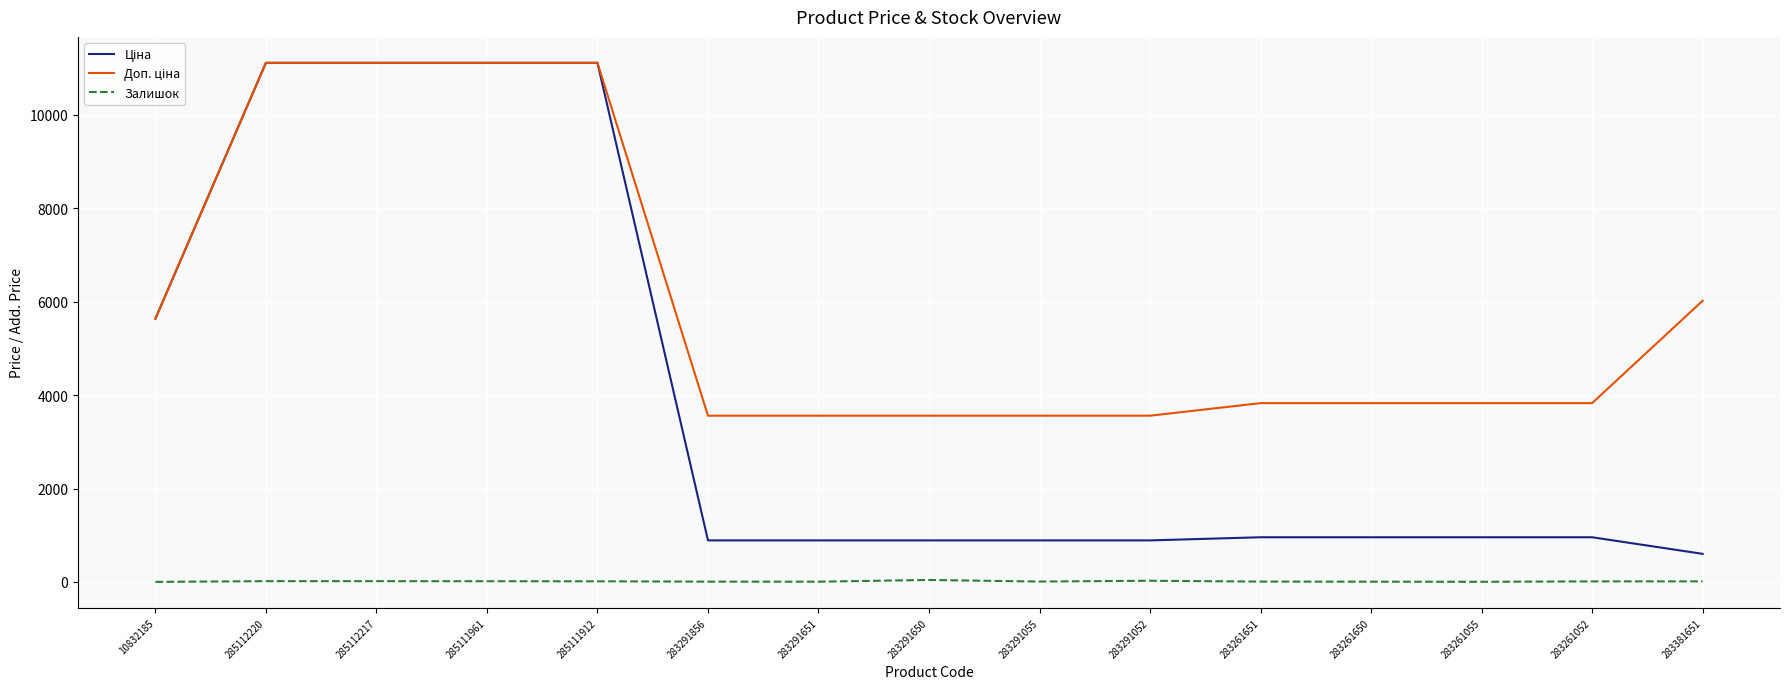

At which label does Ціна first exceed 957?

10832185